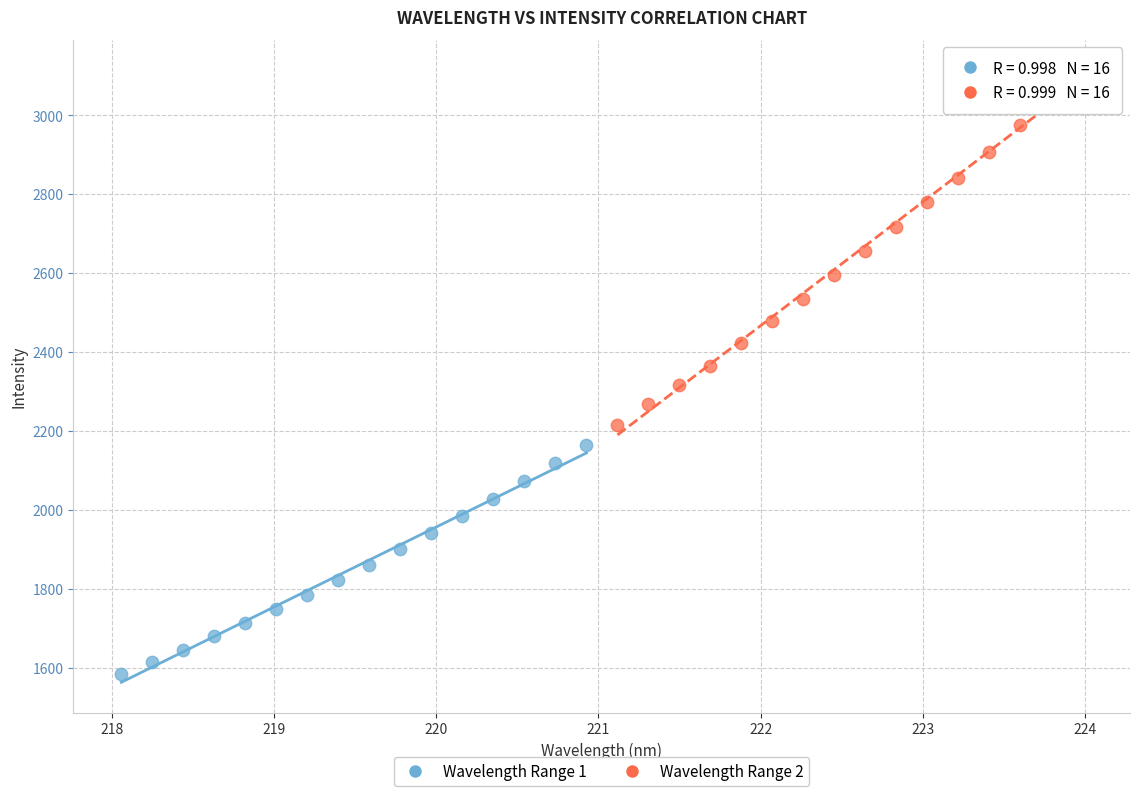

Which series has the widest spread of Y values?

Wavelength Range 2